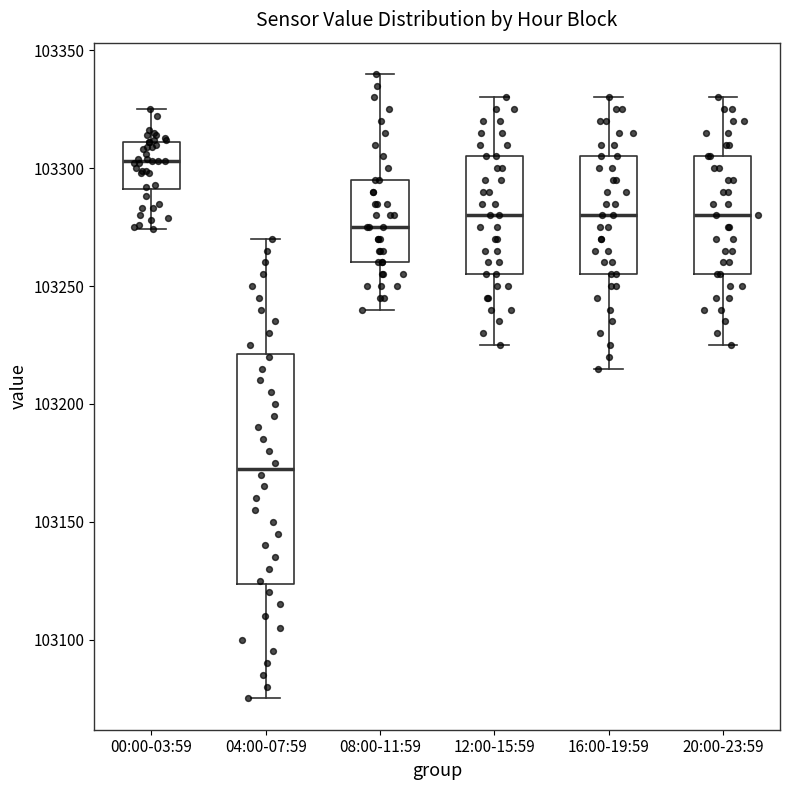

Where does the upper whisker of the box for 04:00-07:59 end on the y-axis? The values are not printed on the chart, so give them approximately, as read against the axis.

103270